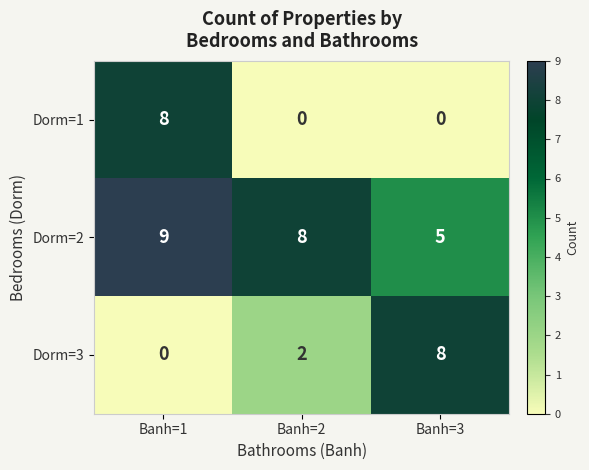

What is the sum of all Dorm=2 values?

22